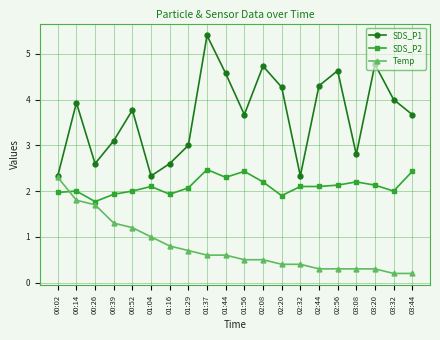

Reading right to left, transcribe all the data shown in this chart.

SDS_P1: 3.7	4.0	4.8	2.8	4.6	4.3	2.3	4.3	4.7	3.7	4.6	5.4	3.0	2.6	2.3	3.8	3.1	2.6	3.9	2.3
SDS_P2: 2.4	2.0	2.1	2.2	2.1	2.1	2.1	1.9	2.2	2.4	2.3	2.5	2.1	1.9	2.1	2.0	1.9	1.8	2.0	2.0
Temp: 0.2	0.2	0.3	0.3	0.3	0.3	0.4	0.4	0.5	0.5	0.6	0.6	0.7	0.8	1.0	1.2	1.3	1.7	1.8	2.3